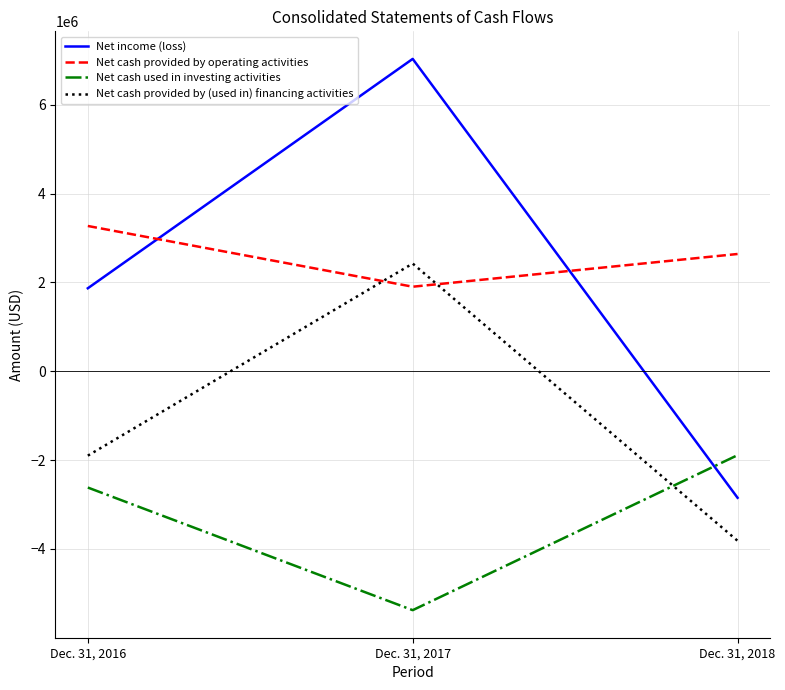

Is the value of Net cash provided by (used in) financing activities at Dec. 31, 2016 greater than the value of Net cash provided by operating activities at Dec. 31, 2017?

No